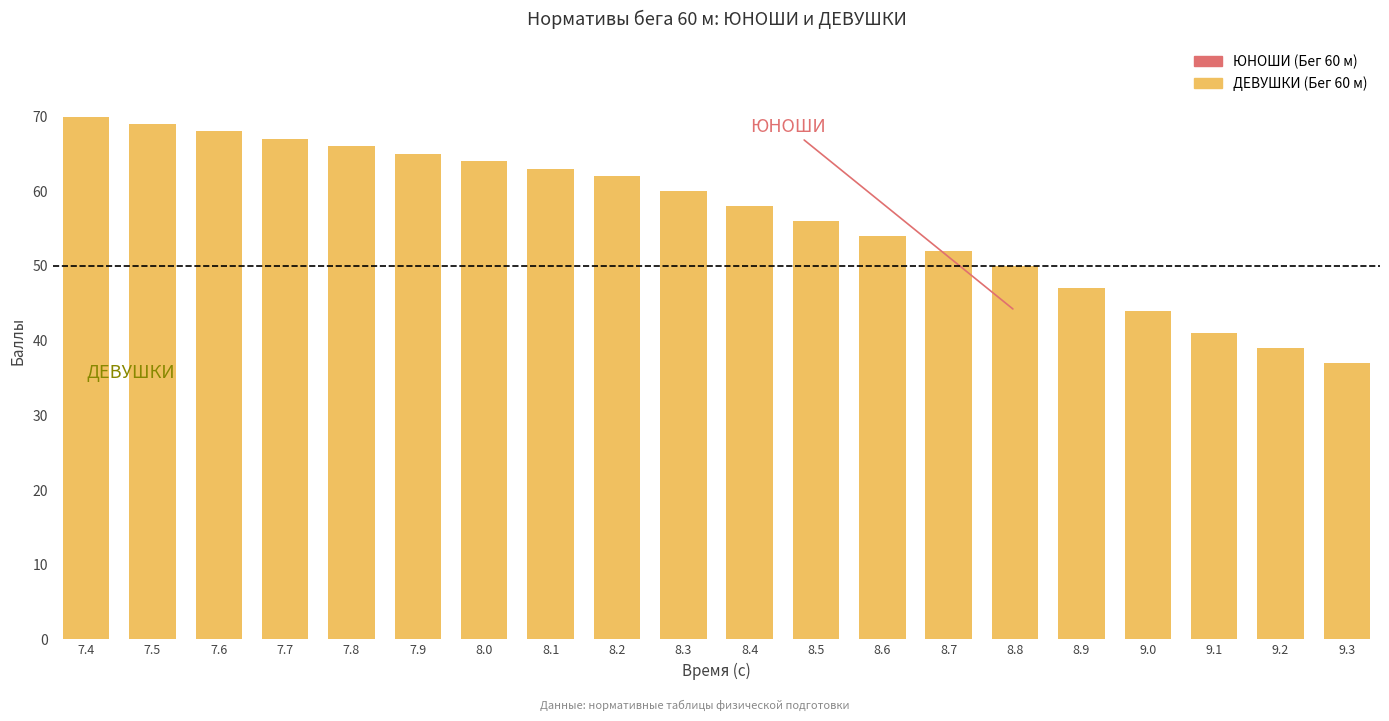

What is the approximate value at 8.2, to the nearest 10?

60